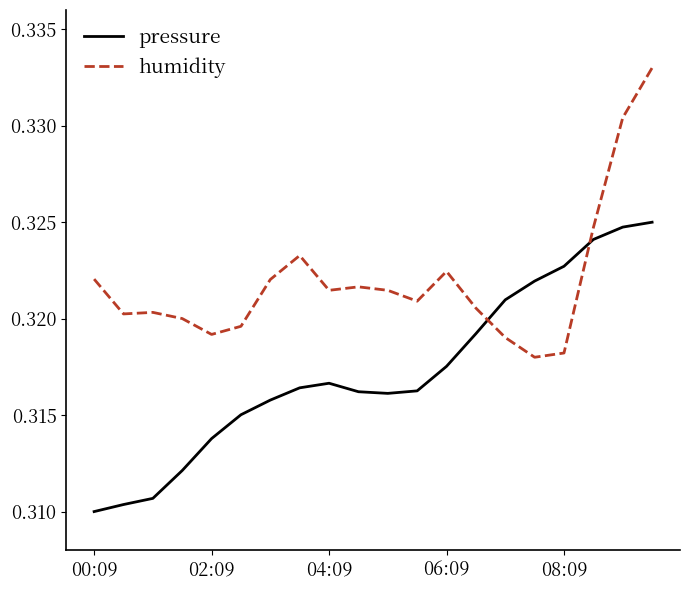

What are all the series names shown in the legend?

pressure, humidity